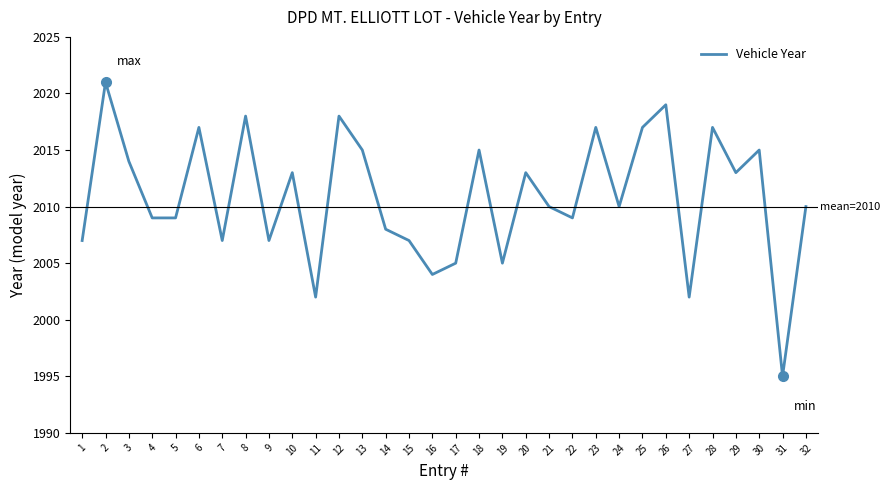

How many categories are shown in the chart?

32